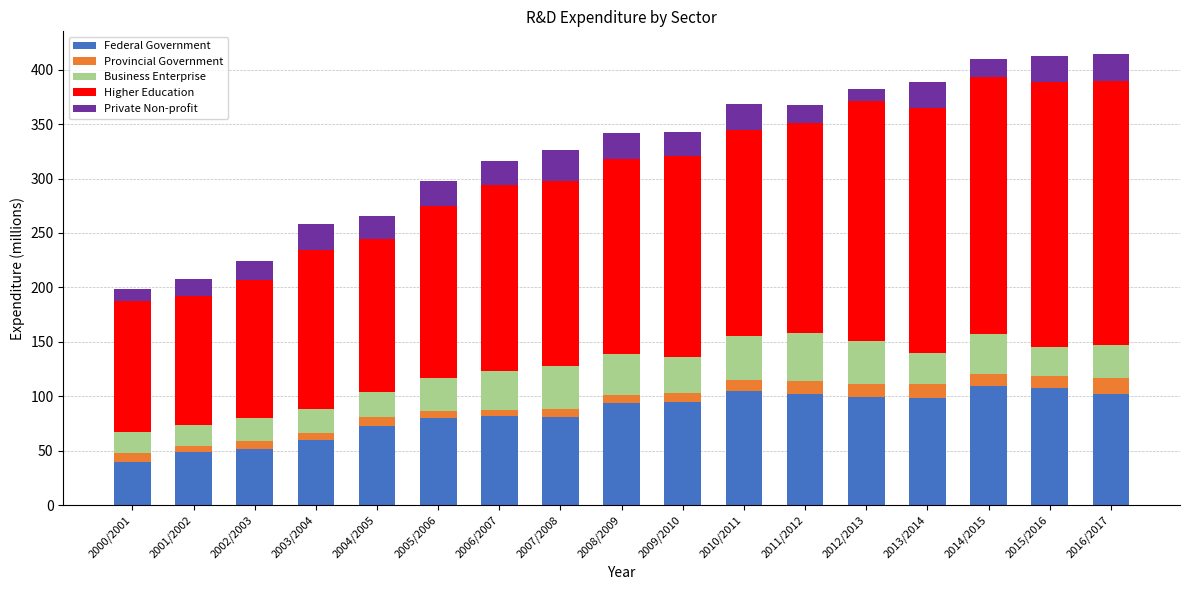

What is the sum of all Federal Government values?

1430.6